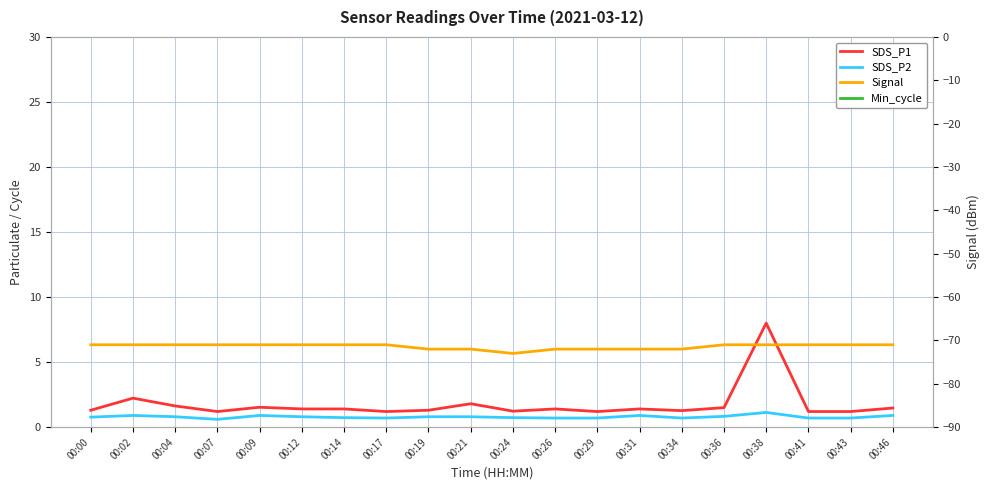

What is the highest value of the Signal series?

-71.0